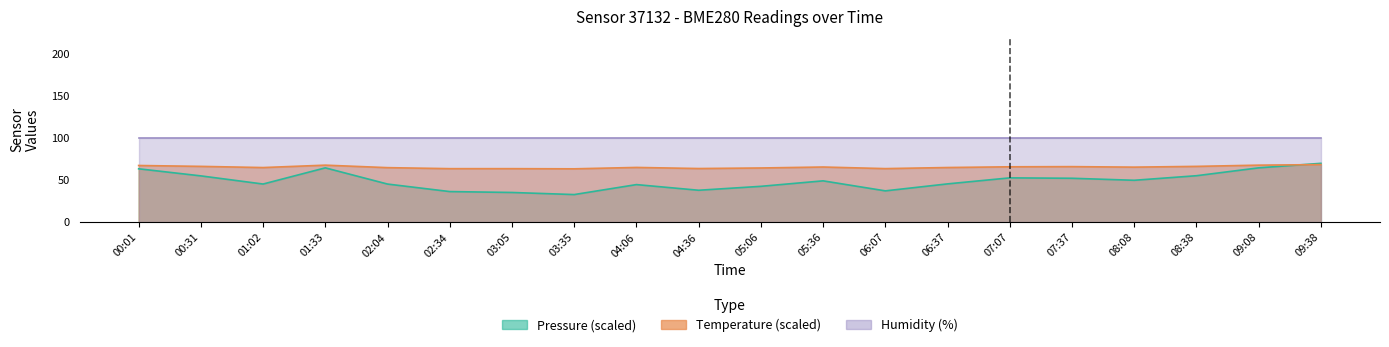

What position from the left is 07:37?

16